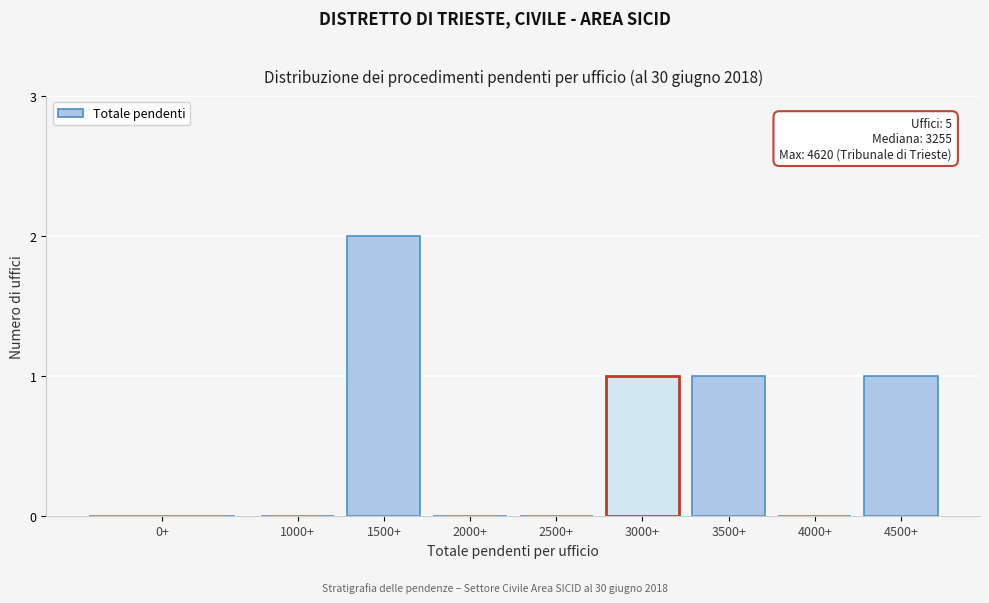

What is the change in value from 2000+ to 4500+?

+1